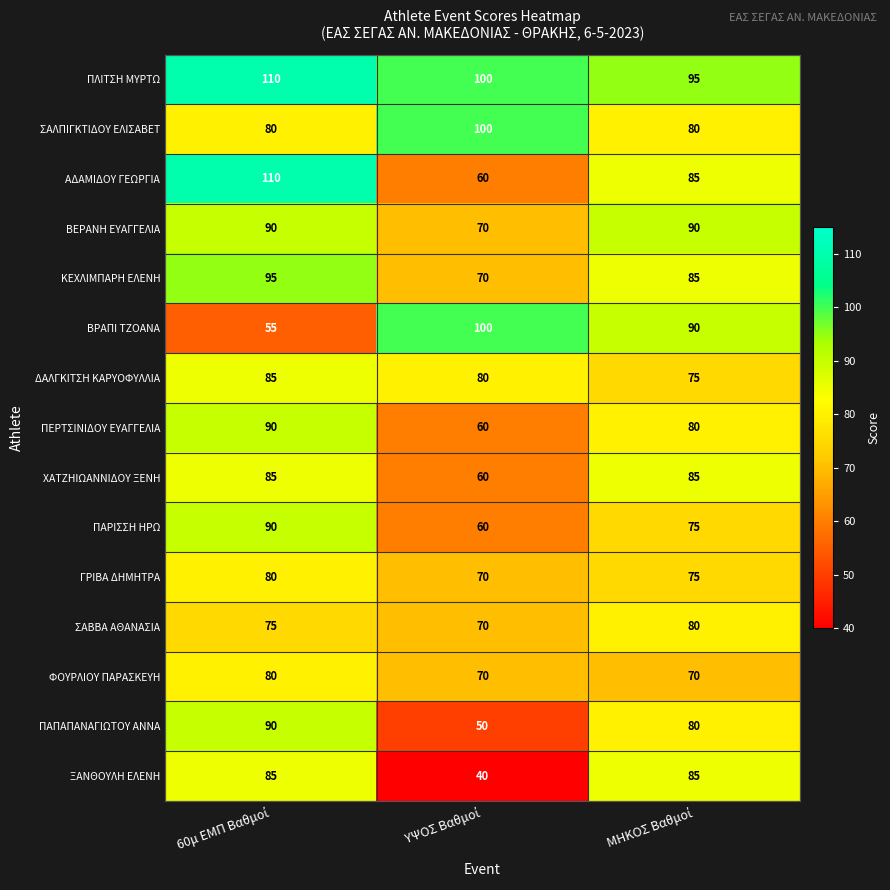

How many data points does each series have?

3